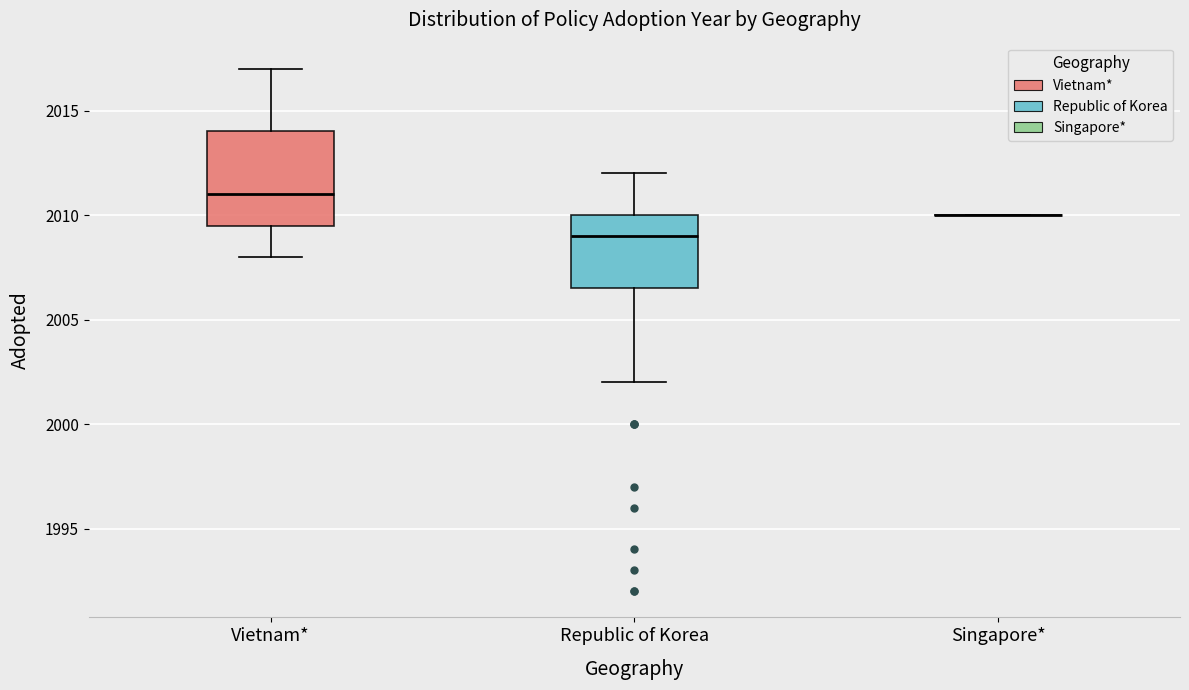

Reading left to right, transcribe this box plot: for each box, give where its median line is, the range the box spans, and where its two whiskers end, as read against the y-axis. The values are not printed on the chart, so give them approximately, as read against the axis.

Vietnam*: median 2011.0, box 2009.5 to 2014.0, whiskers 2008.0 to 2017.0
Republic of Korea: median 2009.0, box 2006.5 to 2010.0, whiskers 2002.0 to 2012.0
Singapore*: box collapsed to a line at 2010.0, whiskers 2010.0 to 2010.0